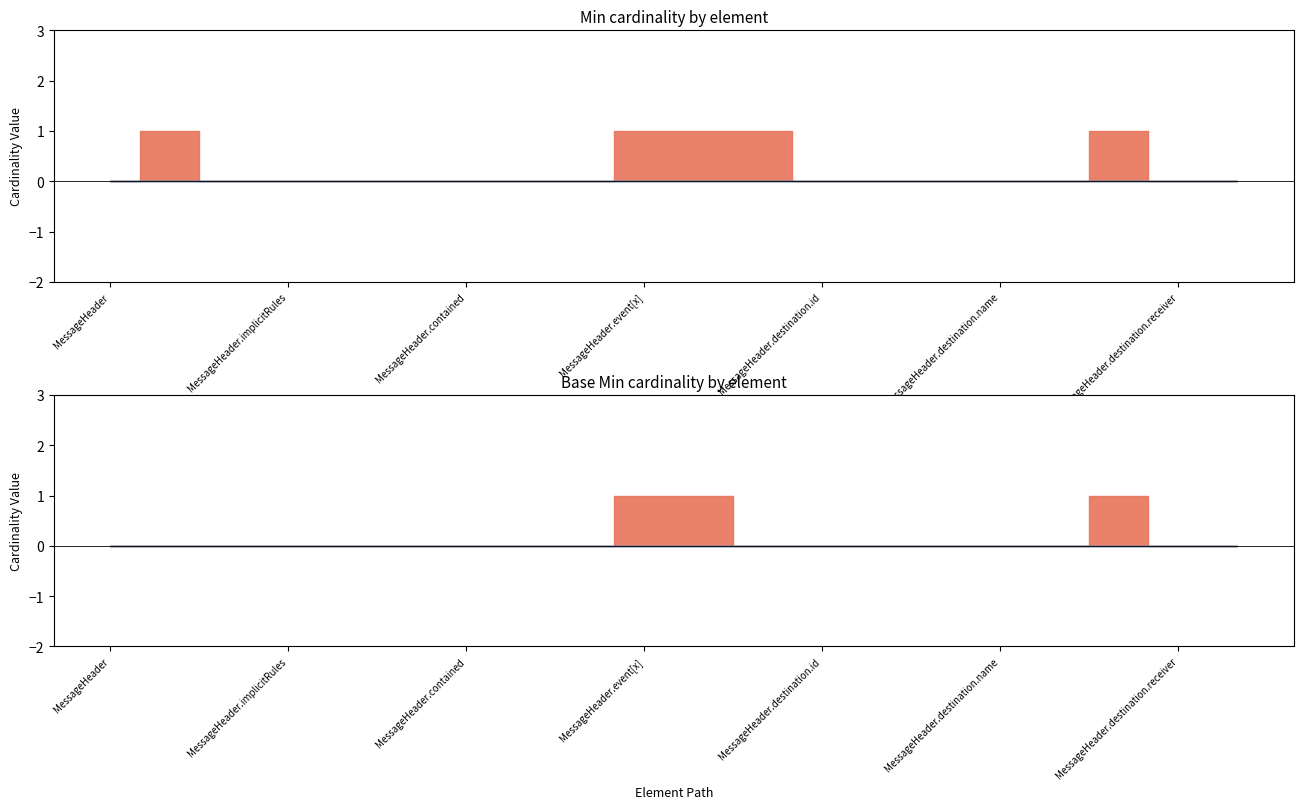

True or false: Base Min and Min intersect in this chart.

False